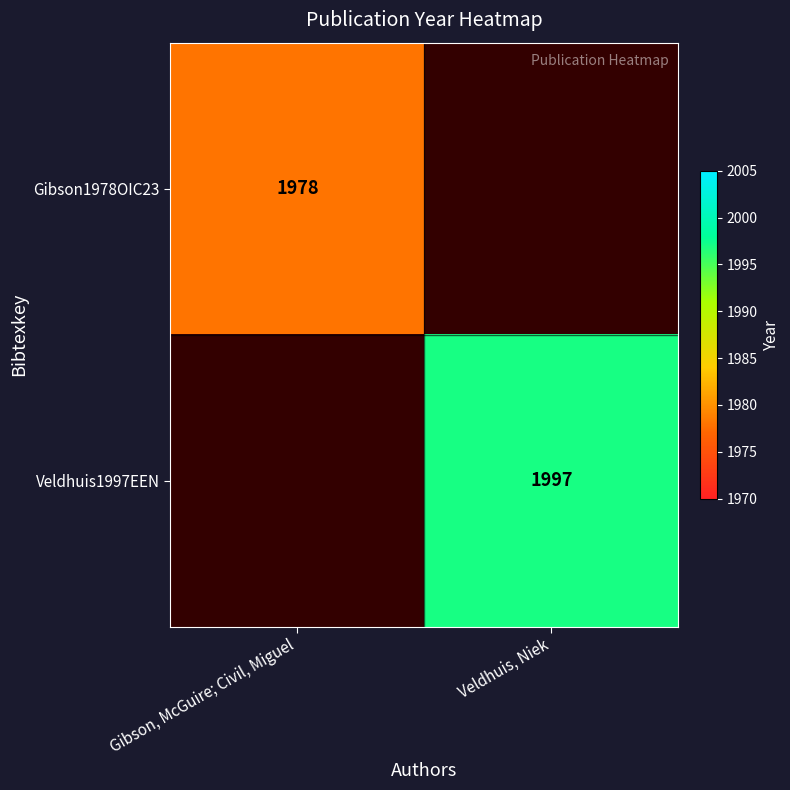

The value of Gibson1978OIC23 at Gibson, McGuire; Civil, Miguel is 1978. True or false?

True